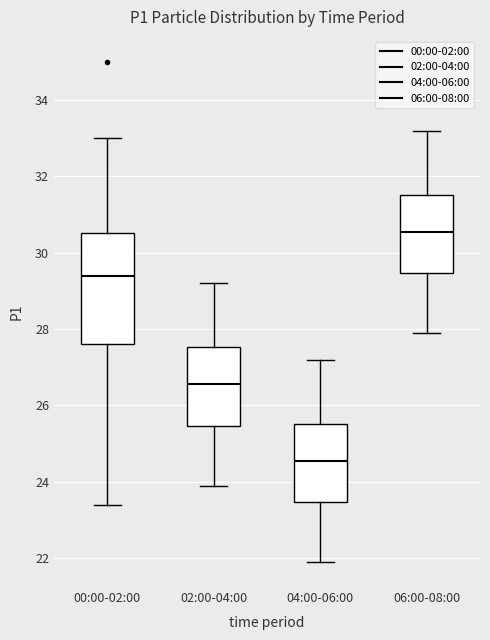

Comparing the boxes themselves (not the whiskers), which one is the tallest?

00:00-02:00